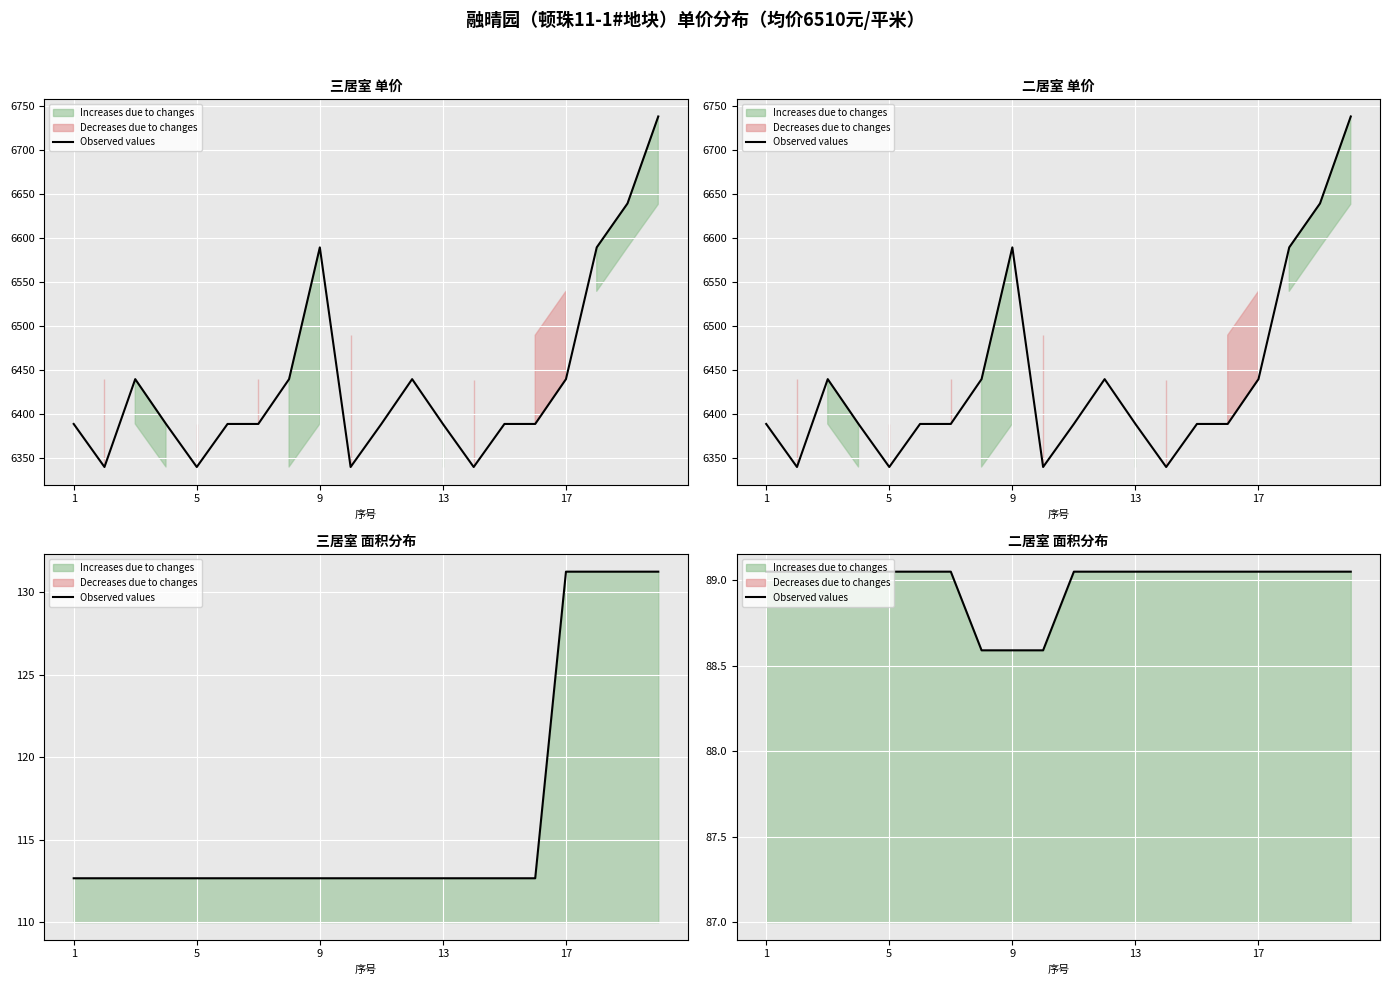

Read the value at 5.

89.0